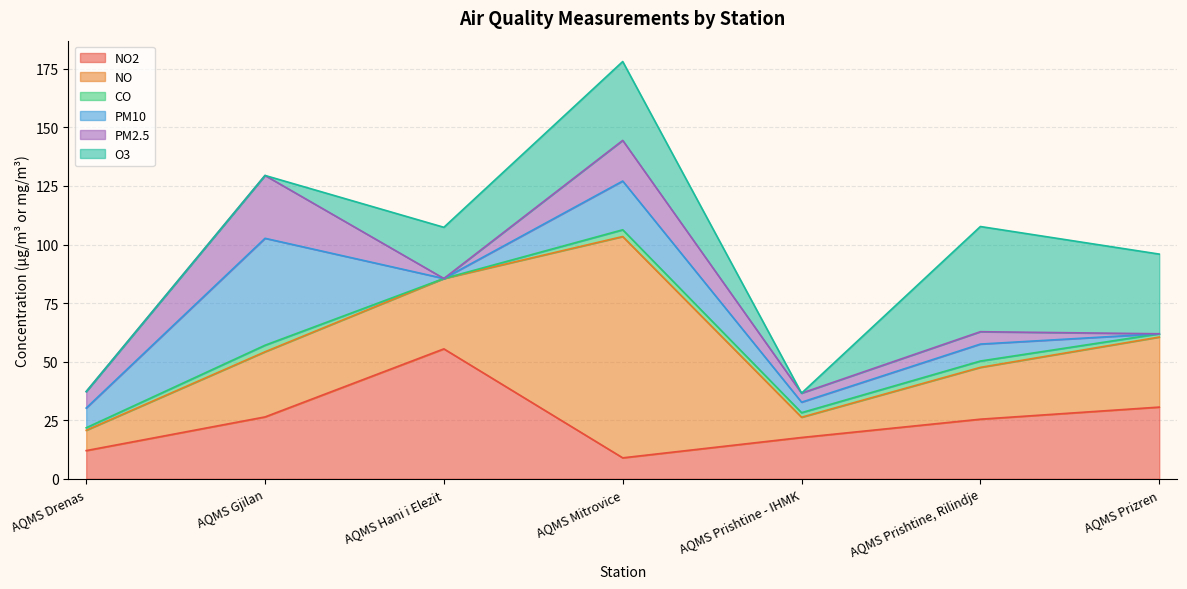

How many categories are shown in the chart?

7